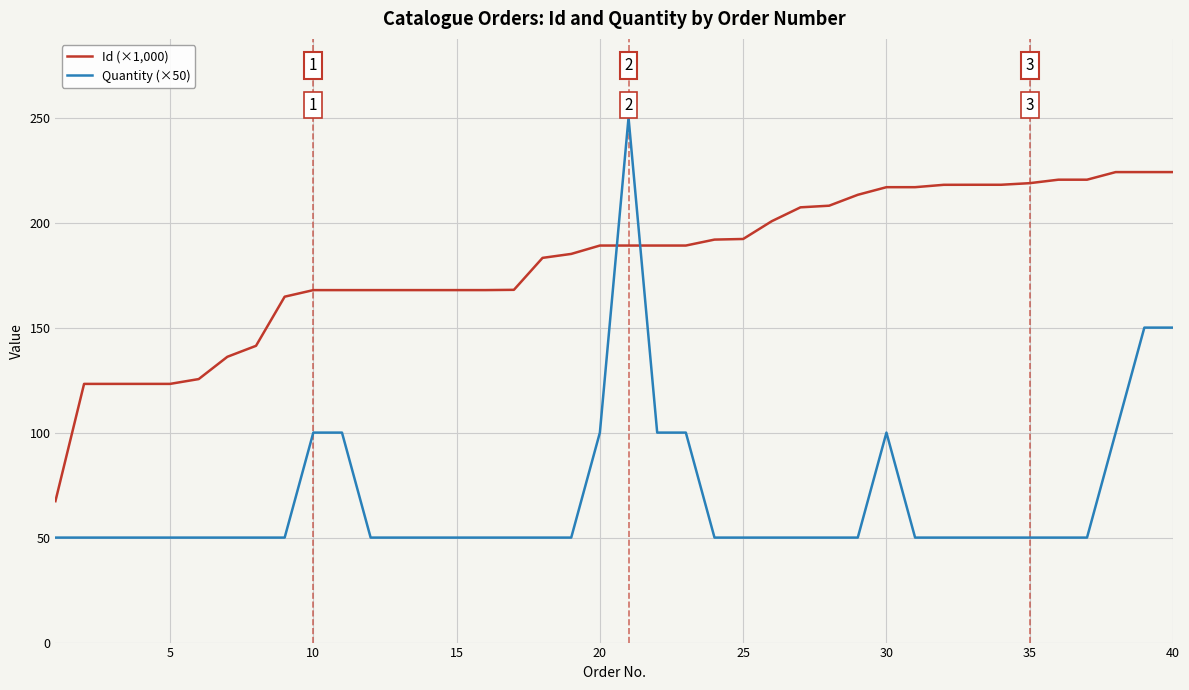

Rank the series by their average value, from lowest to highest.

Quantity (×50), Id (×1,000)